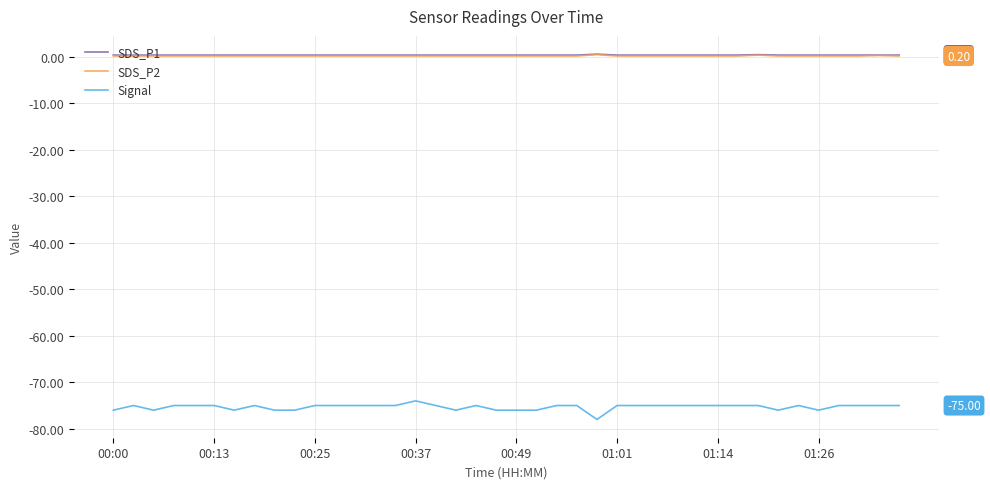

True or false: Signal and SDS_P2 cross at least once.

False